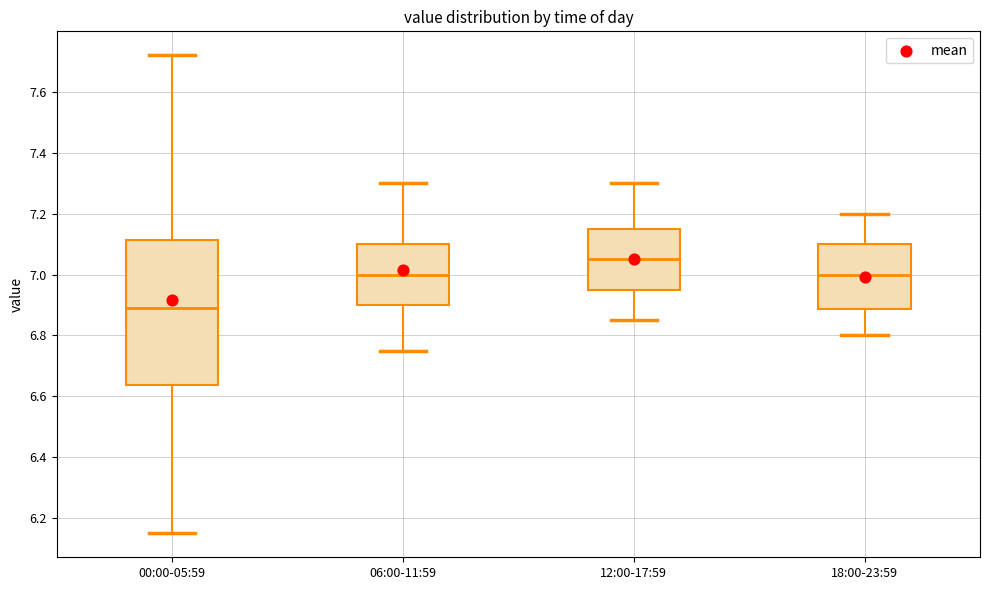

Reading left to right, transcribe this box plot: for each box, give where its median line is, the range the box spans, and where its two whiskers end, as read against the y-axis. The values are not printed on the chart, so give them approximately, as read against the axis.

00:00-05:59: median 6.90, box 6.64 to 7.12, whiskers 6.16 to 7.72
06:00-11:59: median 7.00, box 6.90 to 7.10, whiskers 6.76 to 7.30
12:00-17:59: median 7.06, box 6.96 to 7.16, whiskers 6.86 to 7.30
18:00-23:59: median 7.00, box 6.88 to 7.10, whiskers 6.80 to 7.20